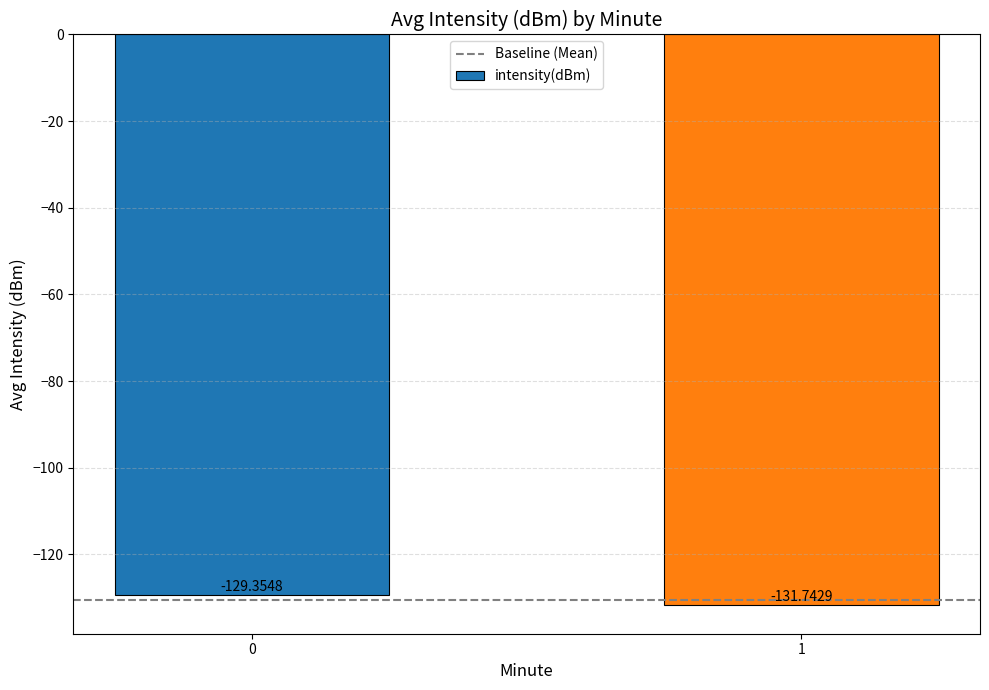

Does the chart contain any negative values?

Yes